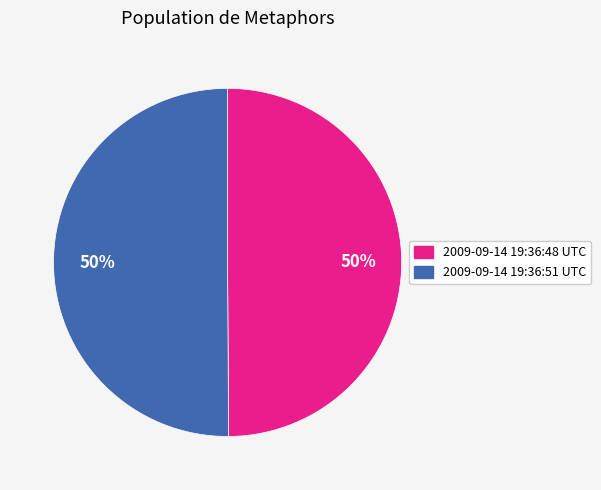

Combined, do 2009-09-14 19:36:48 UTC and 2009-09-14 19:36:51 UTC account for over 50%?

Yes